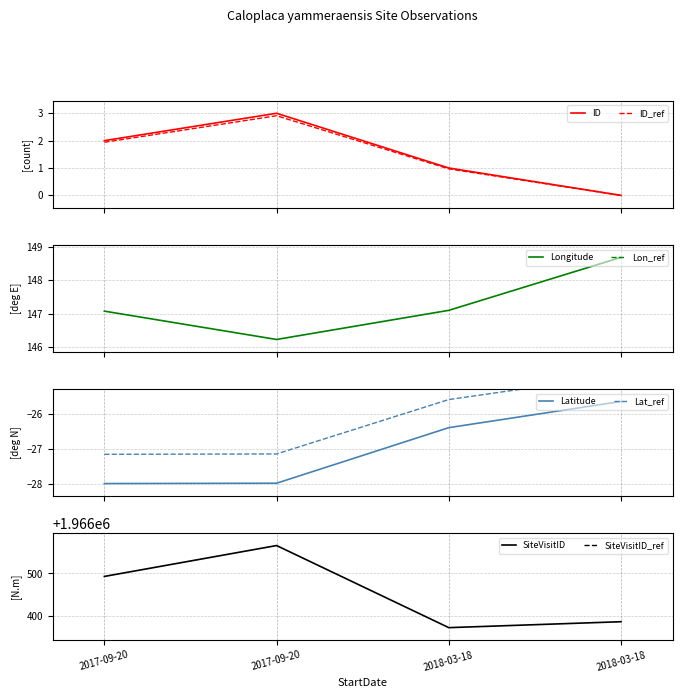

What is the label of the 2nd point from the left?

2017-09-20